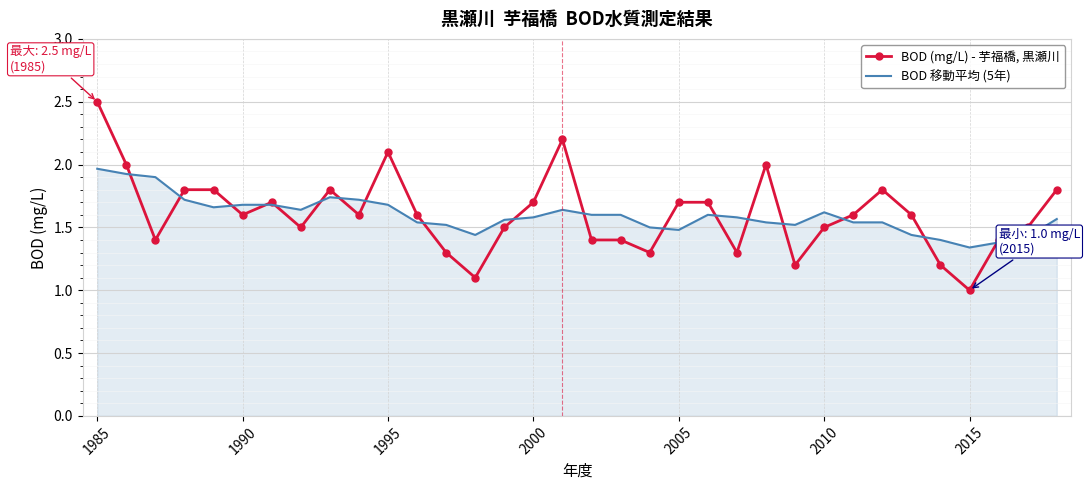

Rank the series by their maximum value, from lowest to highest.

BOD 移動平均 (5年), BOD (mg/L) - 芋福橋, 黒瀬川